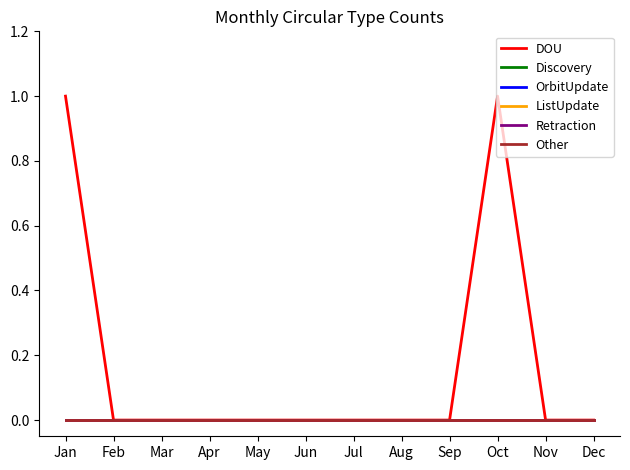

True or false: DOU and Discovery cross at least once.

False